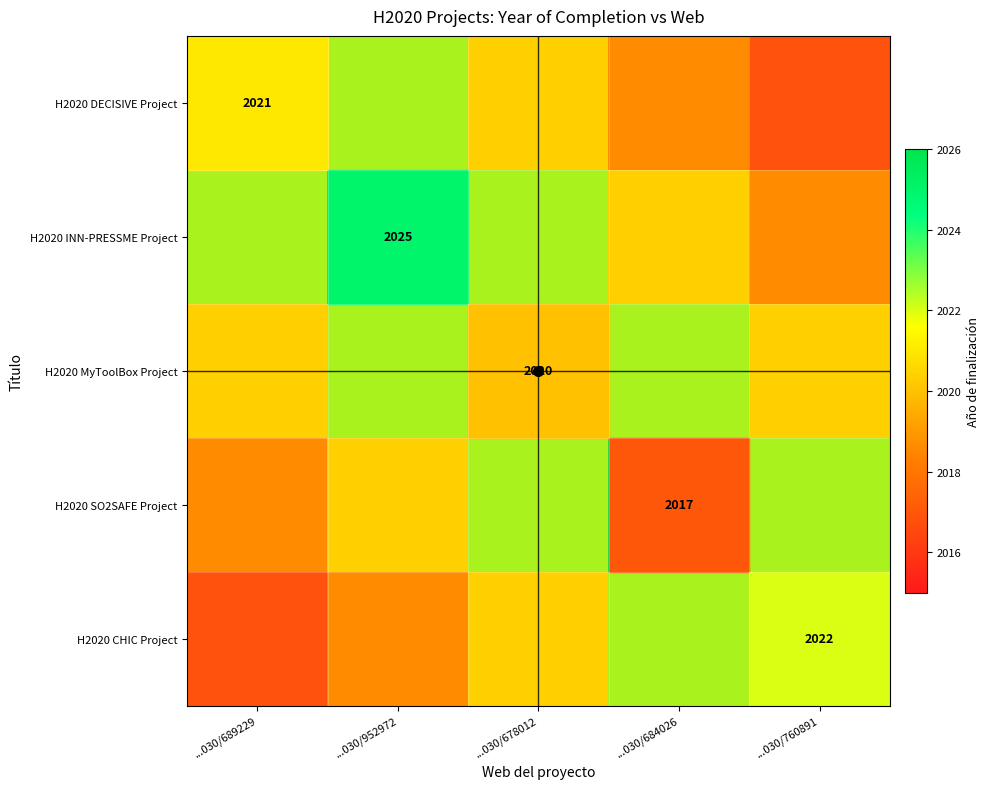

Is the value of H2020 CHIC Project at ...030/760891 greater than the value of H2020 INN-PRESSME Project at ...030/952972?

No